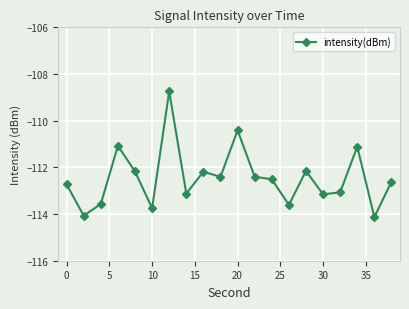

What is the value of the 16th point from the left?

-113.2